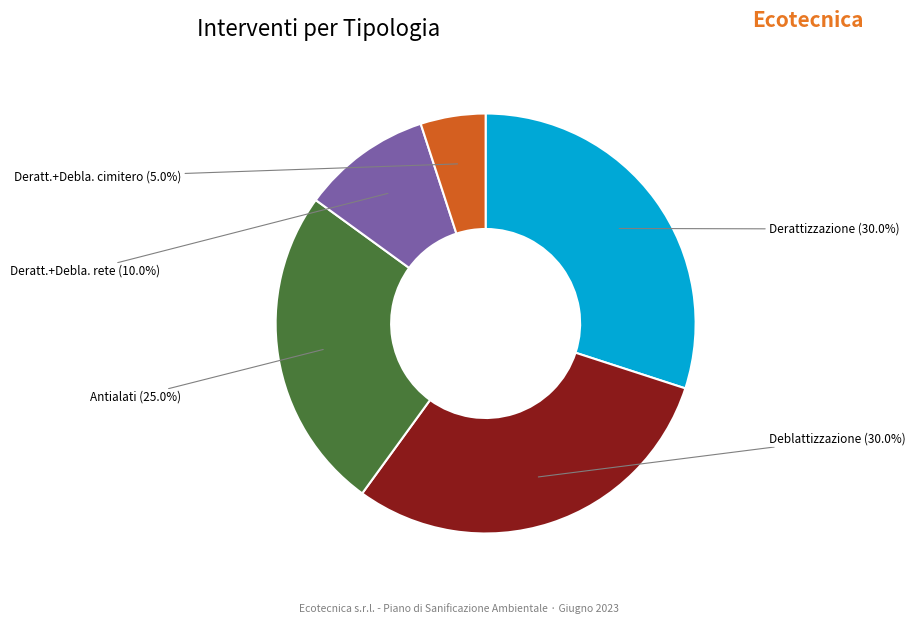

Does any single category account for the majority?

No